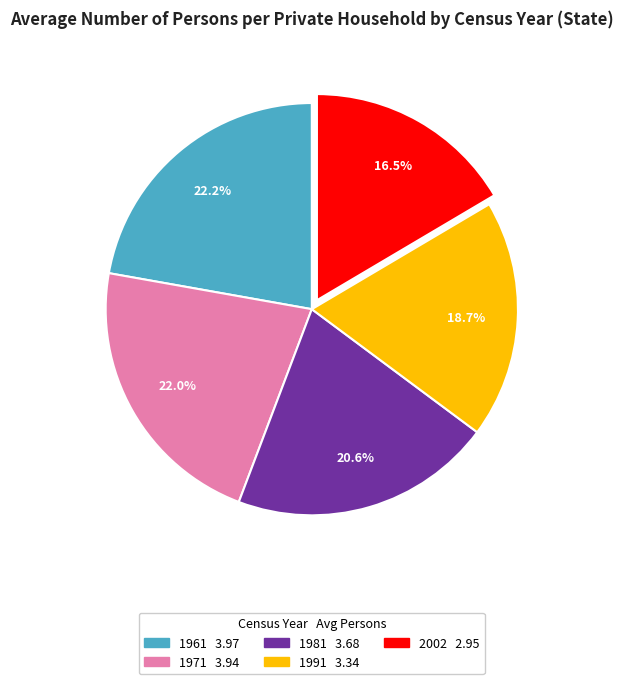

True or false: 1961 accounts for 22% of the total.

True